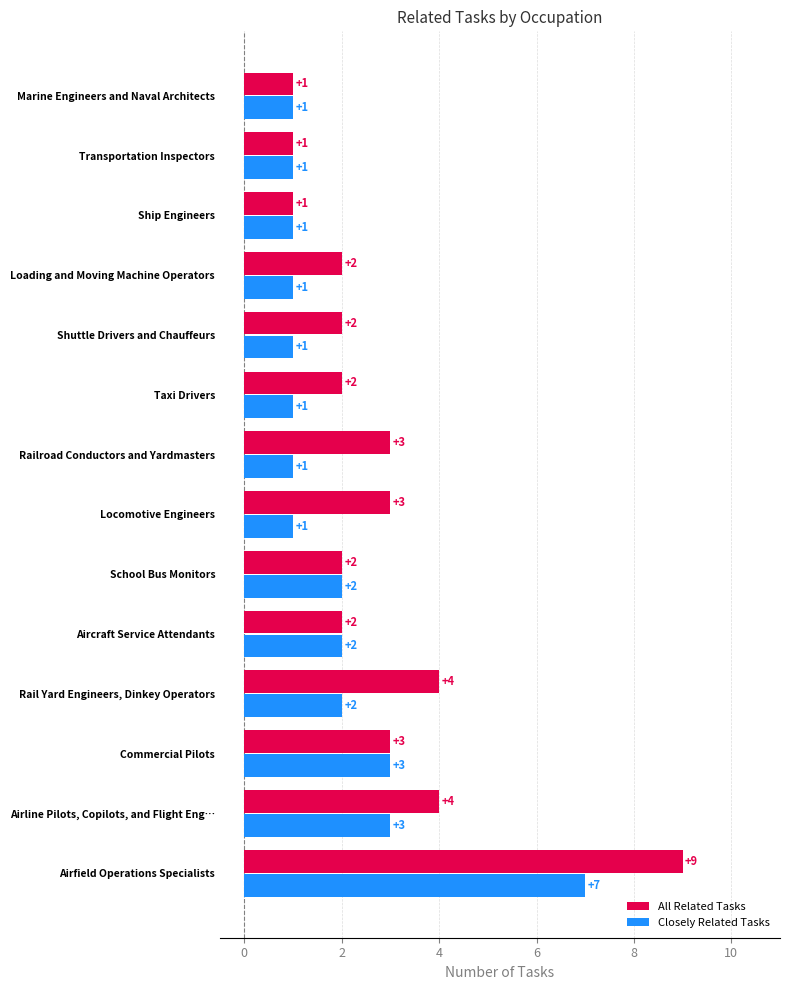

Rank the series by their maximum value, from highest to lowest.

All Related Tasks, Closely Related Tasks